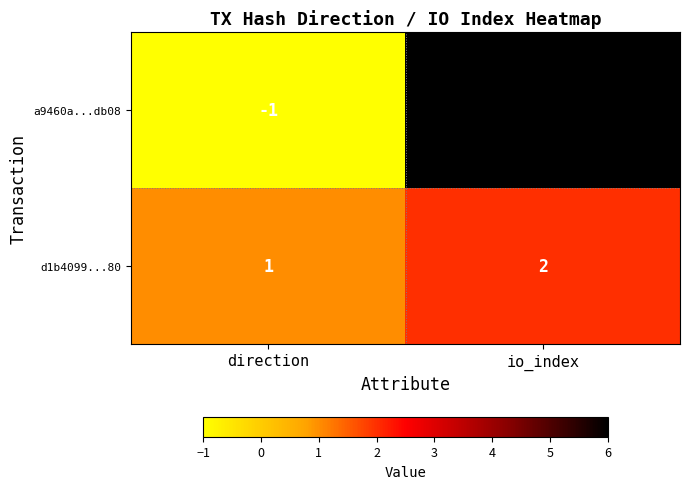

How many distinct data groups are displayed?

2